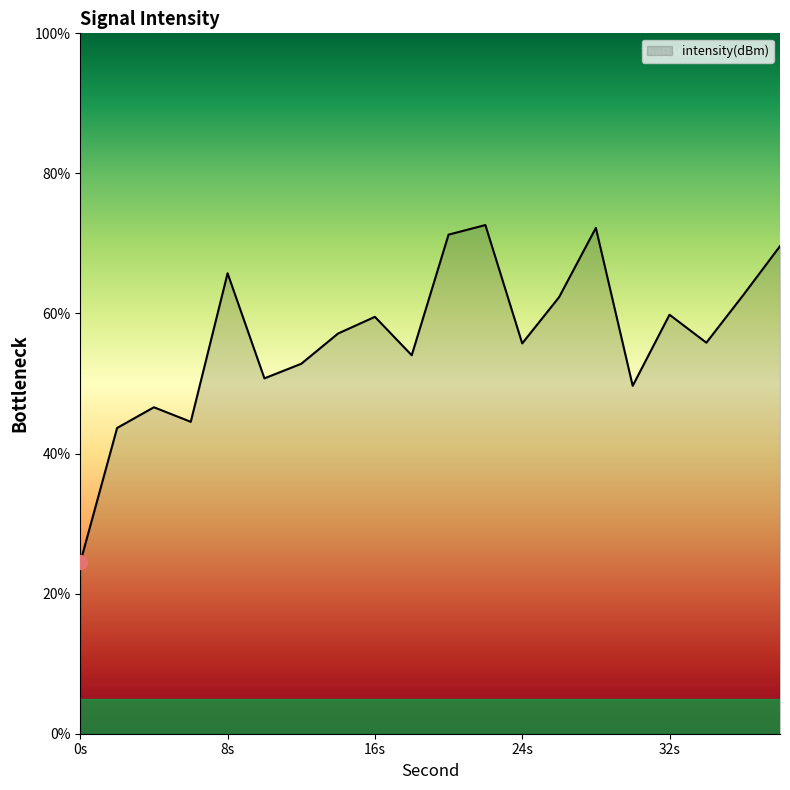

What is the greatest value displayed?

72.6